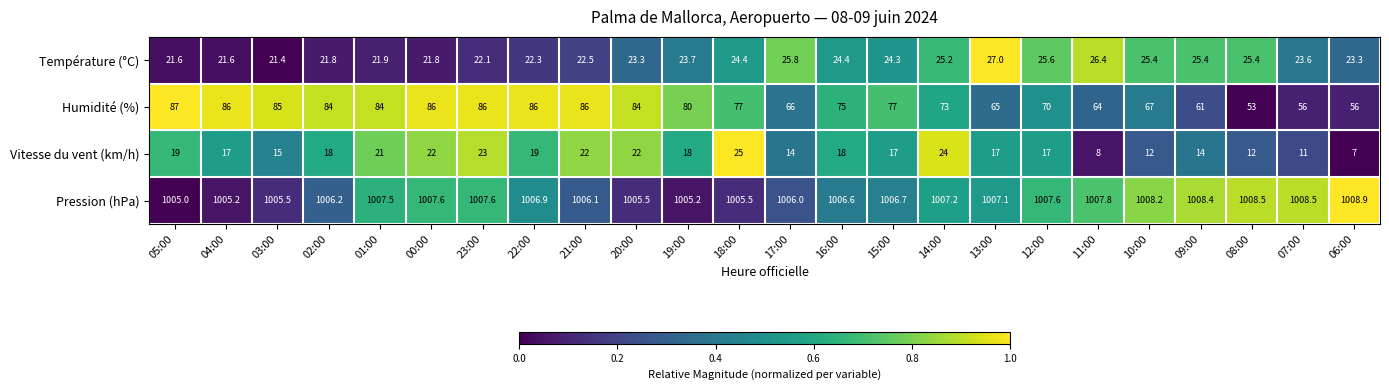

Count the number of categories in the chart.

24